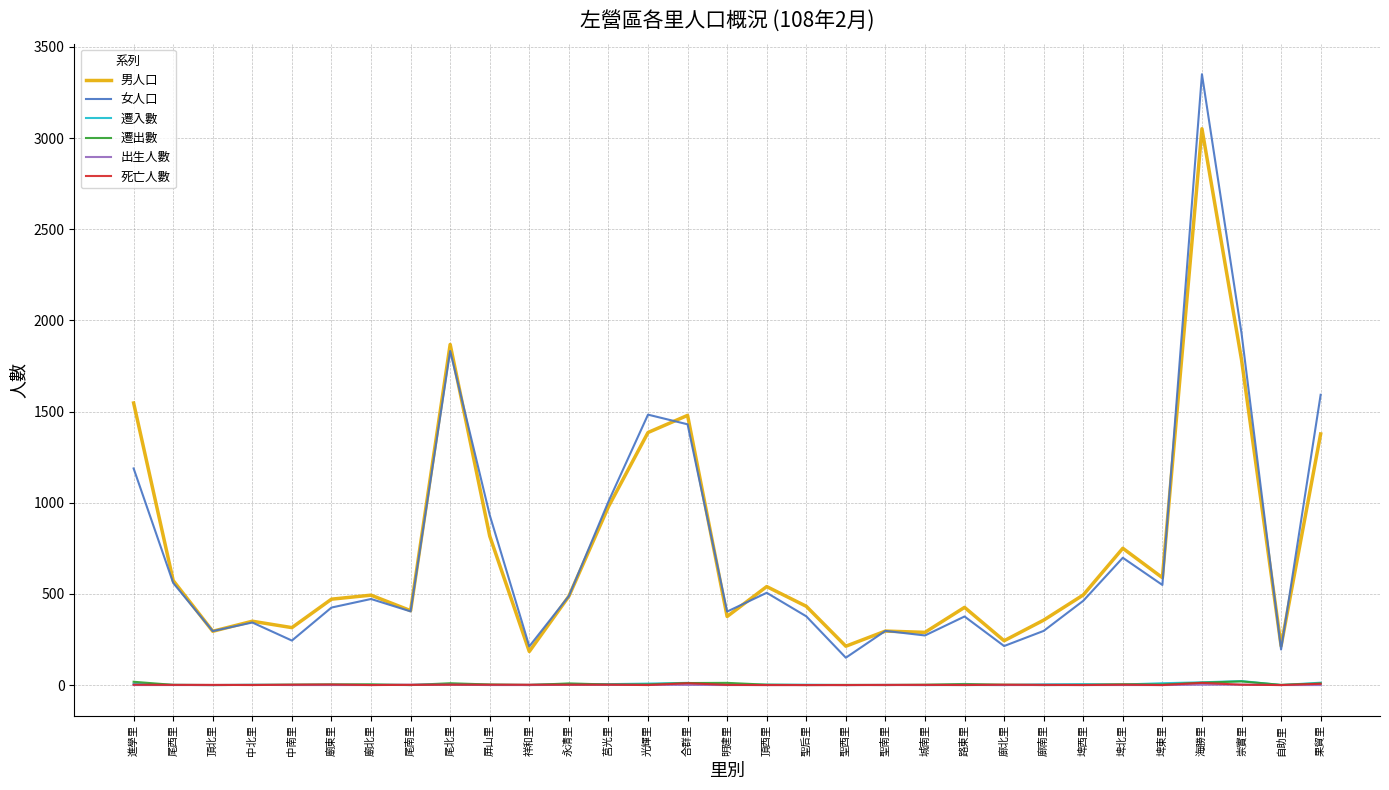

How many series are shown in this chart?

6